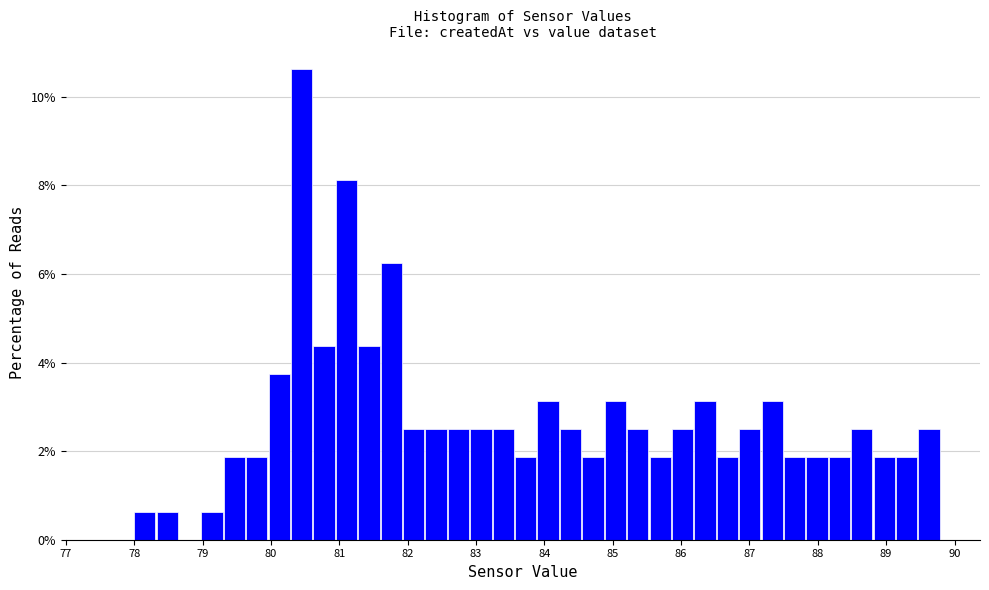

Read against the x-axis, roughly where is the centre of the tallest bar?

80.5